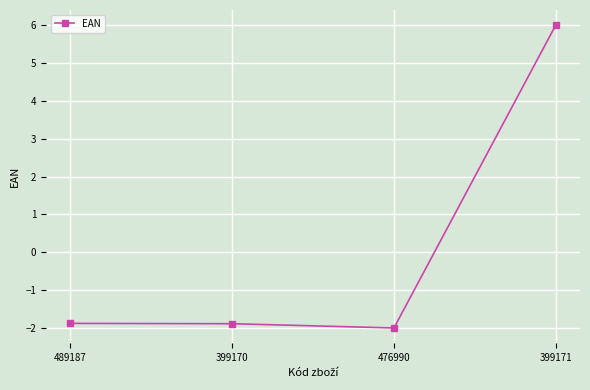

Reading left to right, list all the values displayed in this chart.

489187=-1.9	399170=-1.9	476990=-2.0	399171=6.0